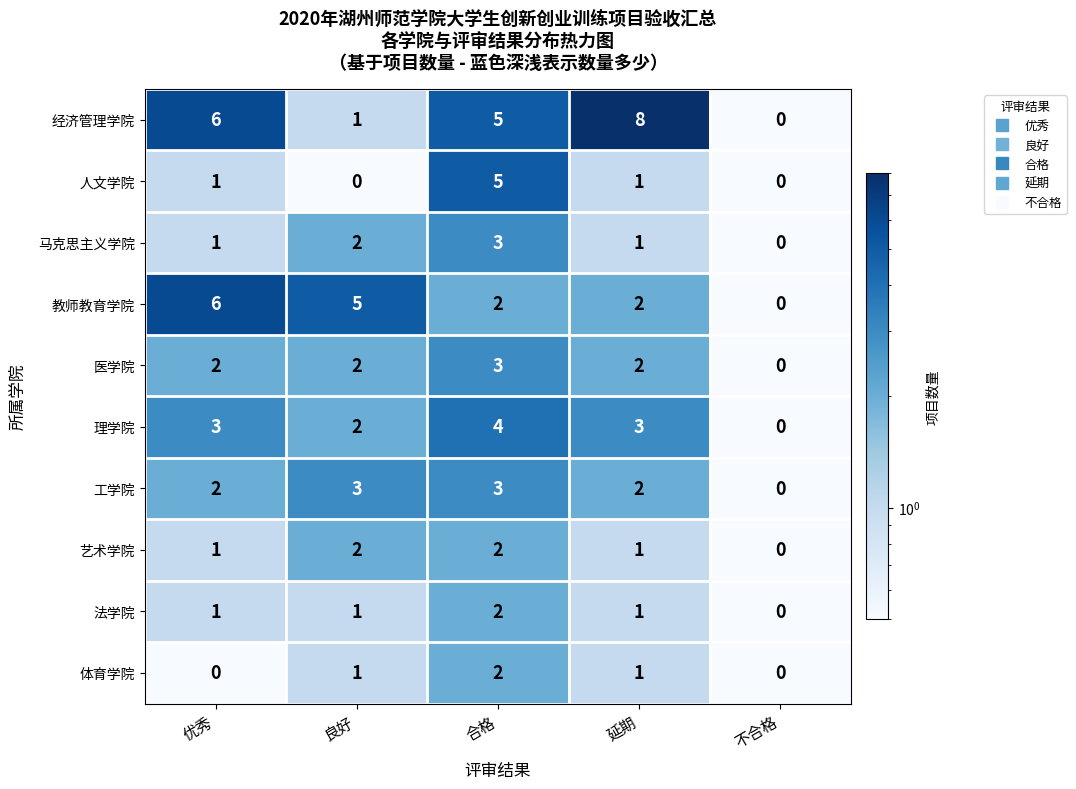

What is the difference between the 马克思主义学院 values at 合格 and 不合格?

3